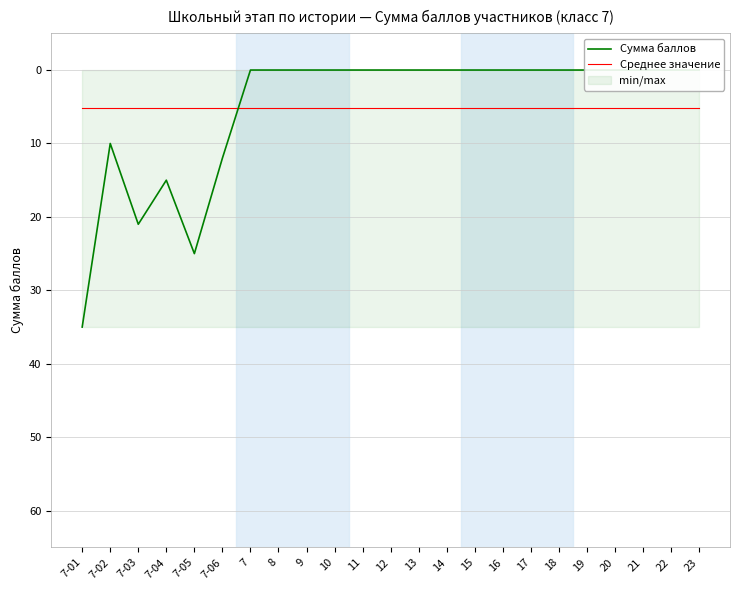

At which category does the chart reach its peak across all series?

7-01